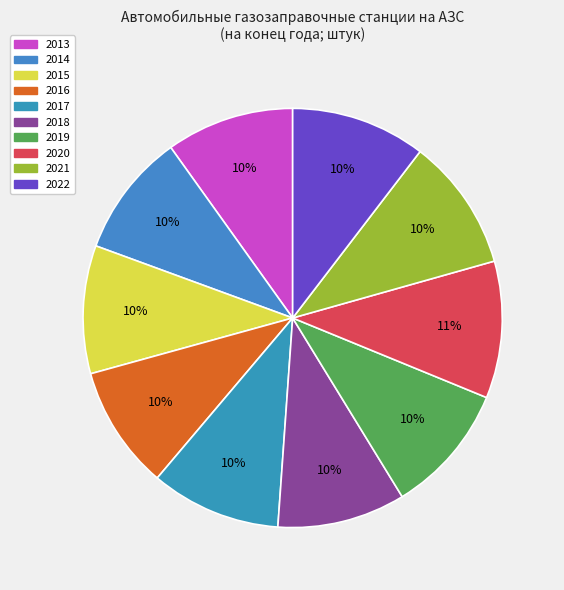

Which has a higher value, 2020 or 2021?

2020